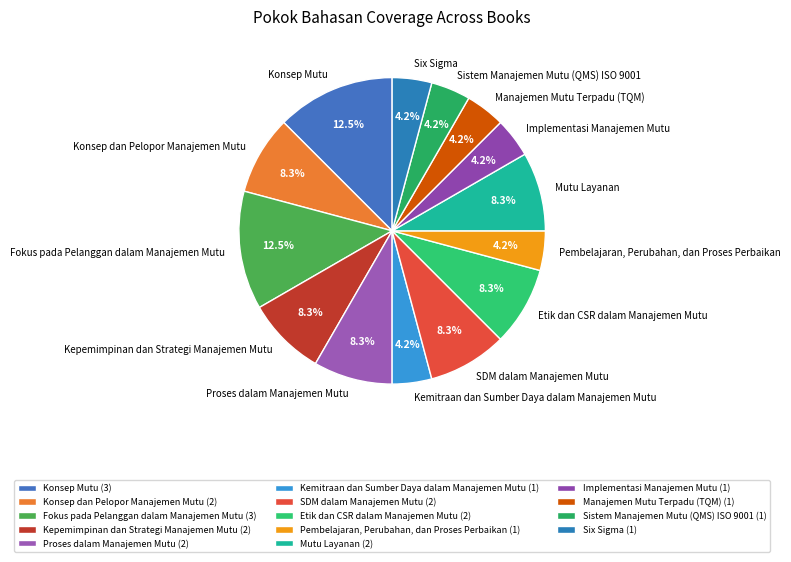

Is there a majority slice in this chart?

No